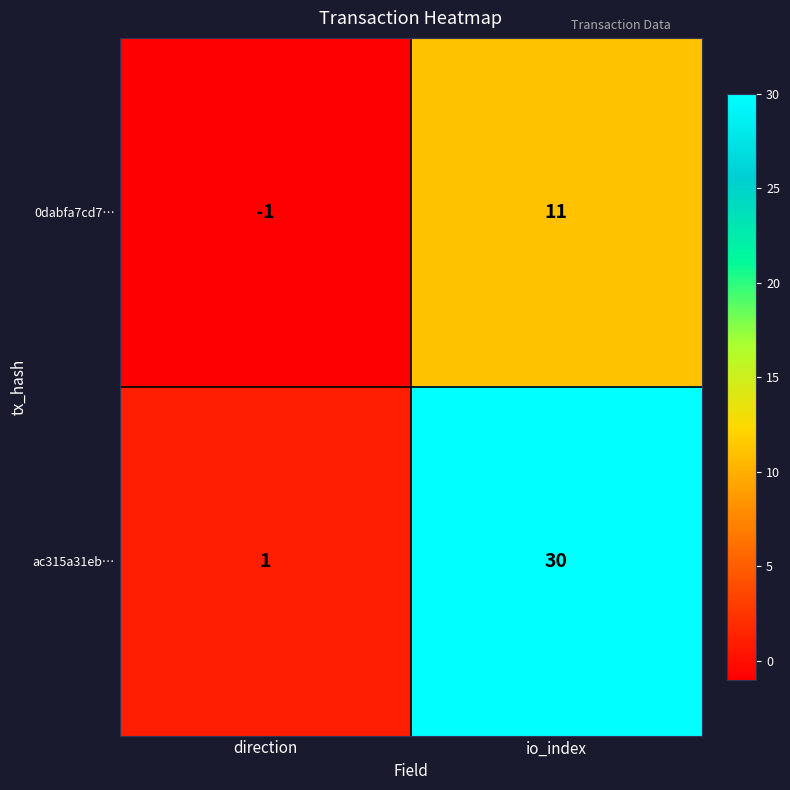

True or false: ac315a31eb… has a value of 0 at direction.

False